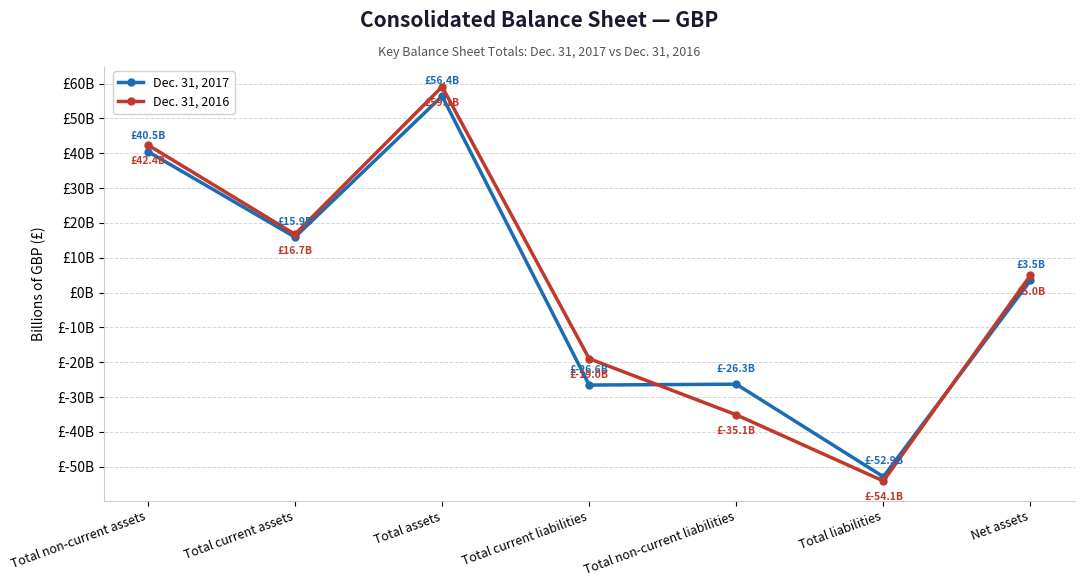

What is the approximate value of Dec. 31, 2017 at Total current liabilities?

-26.6